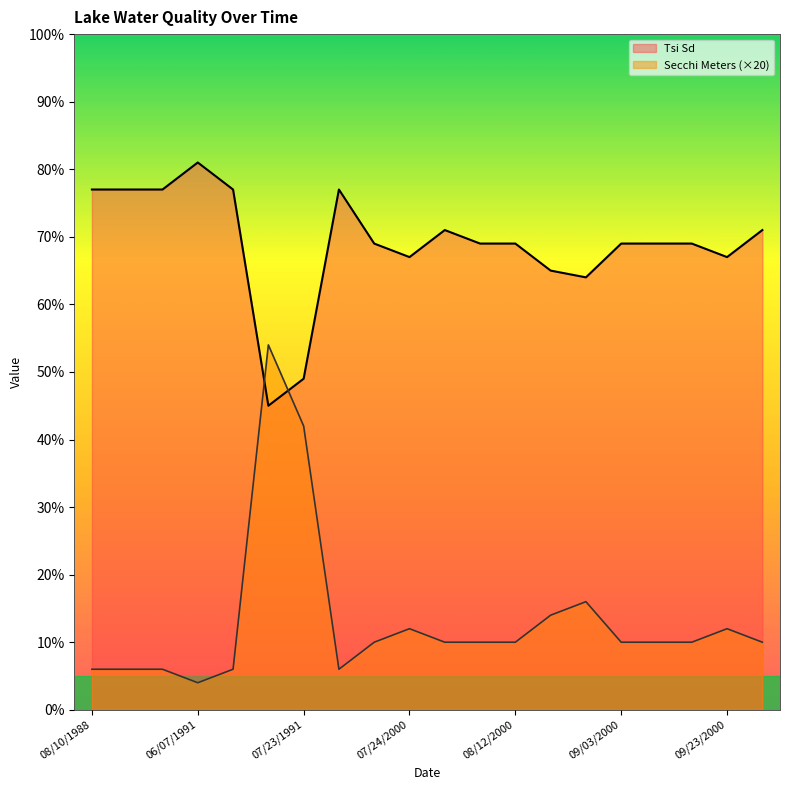

Rank the series by their average value, from lowest to highest.

Secchi Meters (×20), Tsi Sd